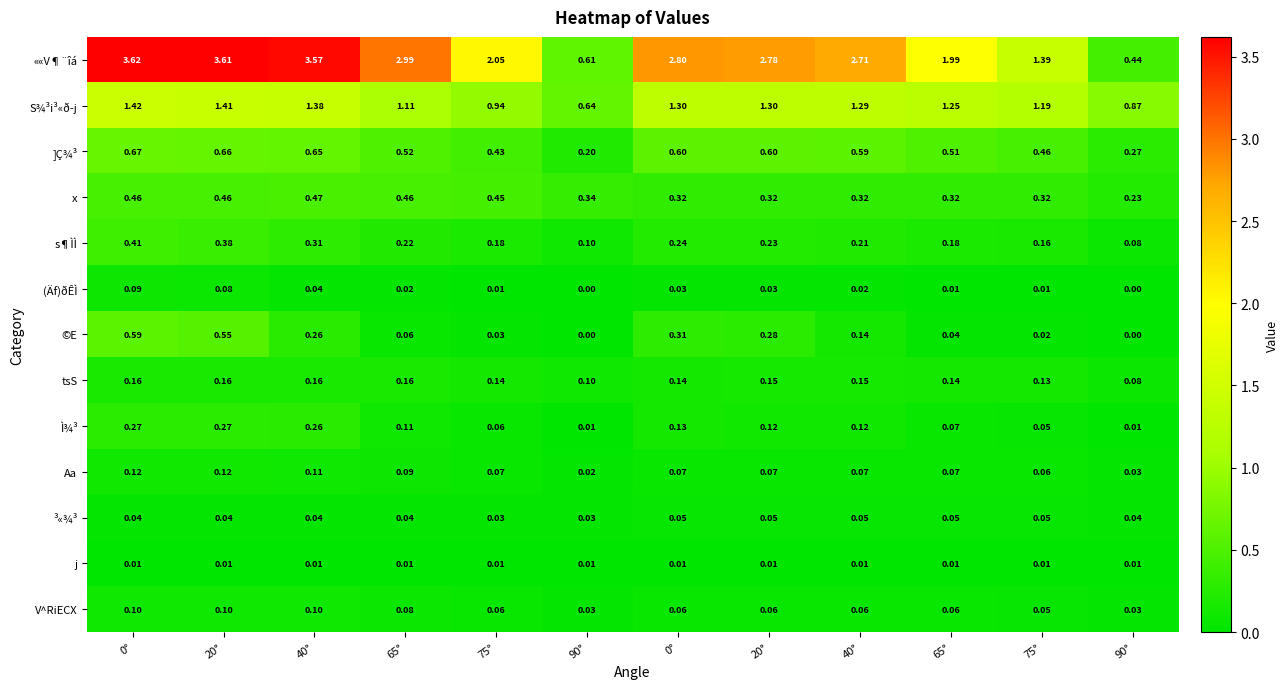

Count the number of data series in this chart.

13